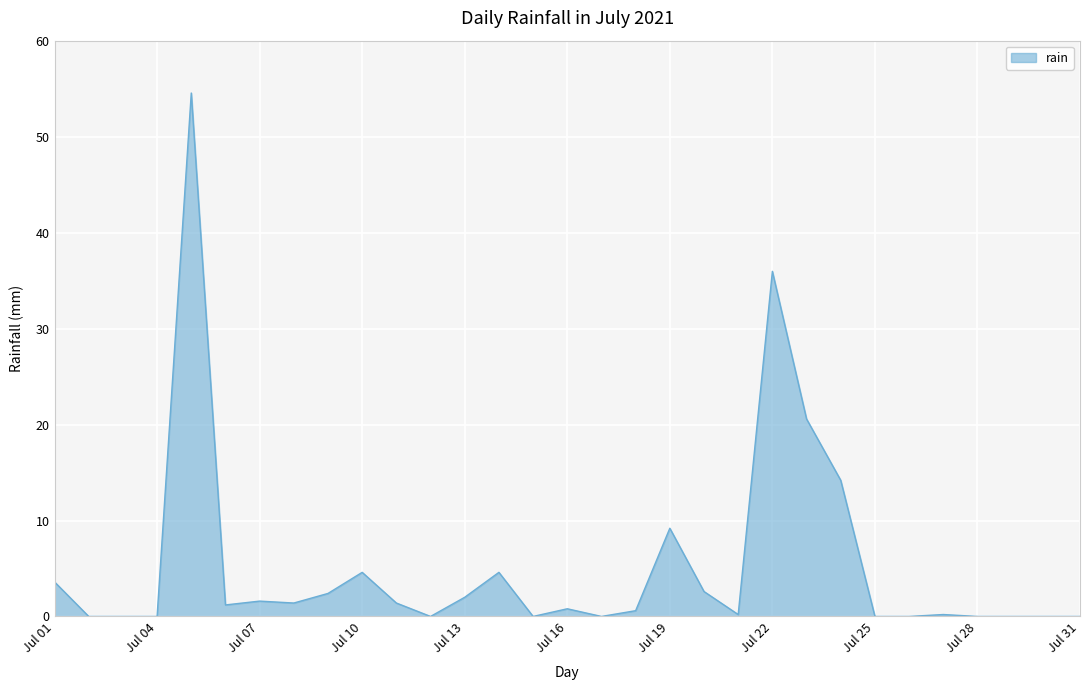

What is the average value?

5.2